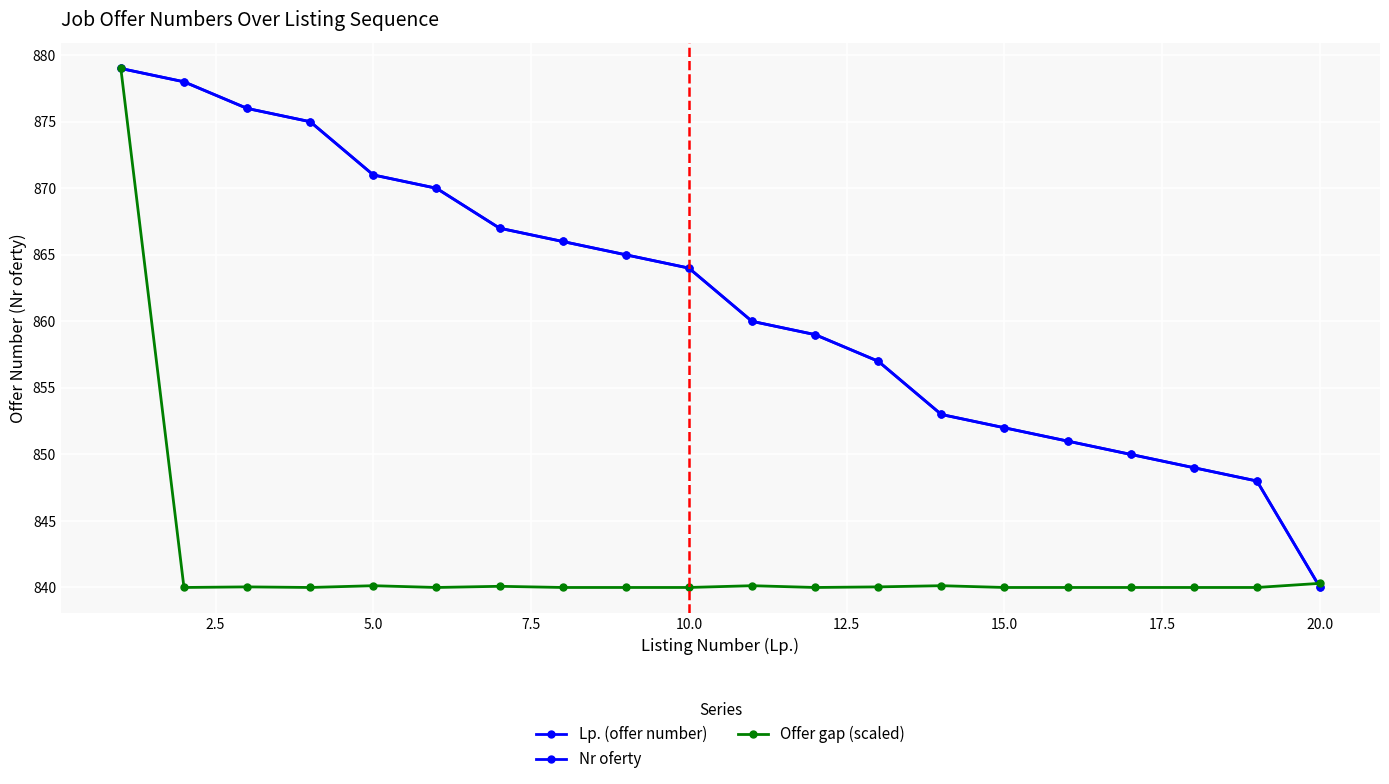

What is the average value of the Nr oferty series?

861.5